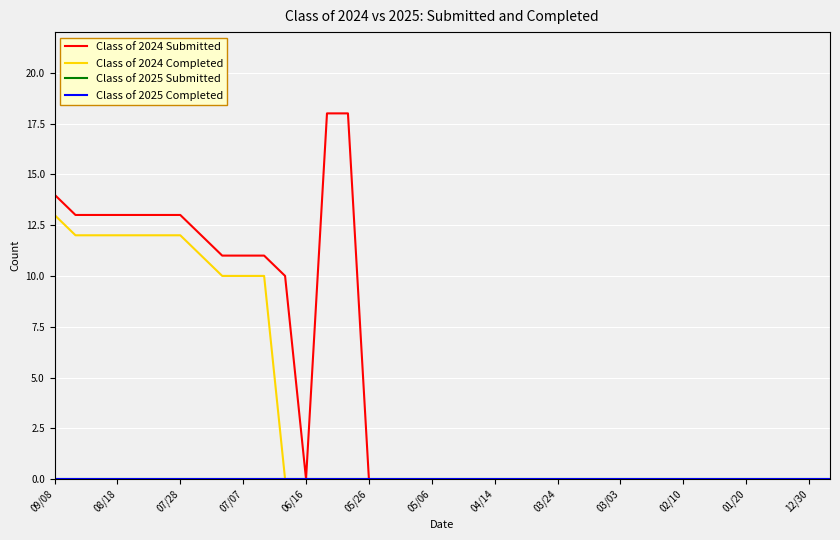

Reading left to right, transcribe all the data shown in this chart.

Class of 2024 Submitted: 14	13	13	13	13	13	13	12	11	11	11	10	0	18	18	0	0	0	0	0	0	0	0	0	0	0	0	0	0	0	0	0	0	0	0	0	0	0
Class of 2024 Completed: 13	12	12	12	12	12	12	11	10	10	10	0	0	0	0	0	0	0	0	0	0	0	0	0	0	0	0	0	0	0	0	0	0	0	0	0	0	0
Class of 2025 Submitted: 0	0	0	0	0	0	0	0	0	0	0	0	0	0	0	0	0	0	0	0	0	0	0	0	0	0	0	0	0	0	0	0	0	0	0	0	0	0
Class of 2025 Completed: 0	0	0	0	0	0	0	0	0	0	0	0	0	0	0	0	0	0	0	0	0	0	0	0	0	0	0	0	0	0	0	0	0	0	0	0	0	0